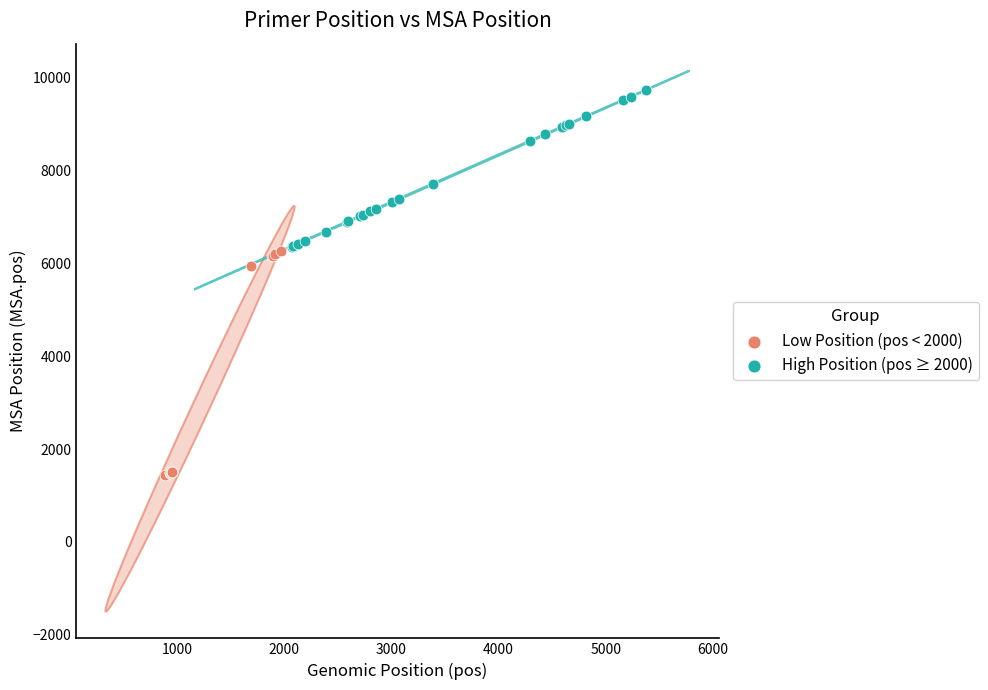

Which series contains the lowest Y value?

Low Position (pos < 2000)